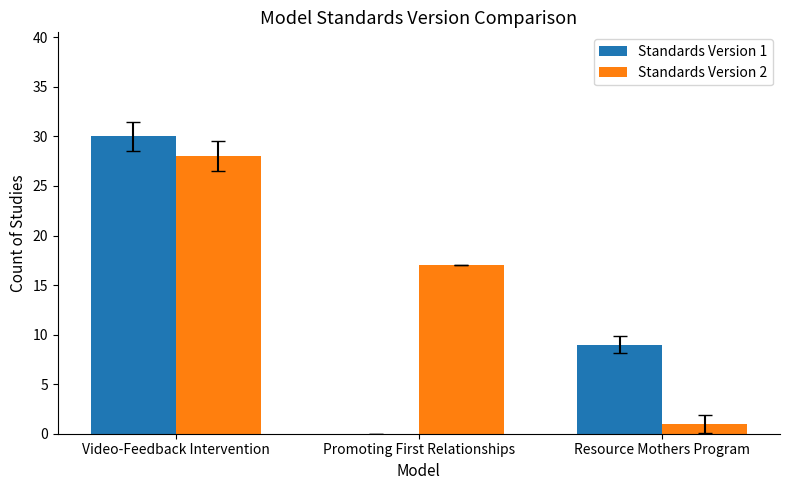

Between Promoting First Relationships and Resource Mothers Program, which series saw the biggest shift?

Standards Version 2